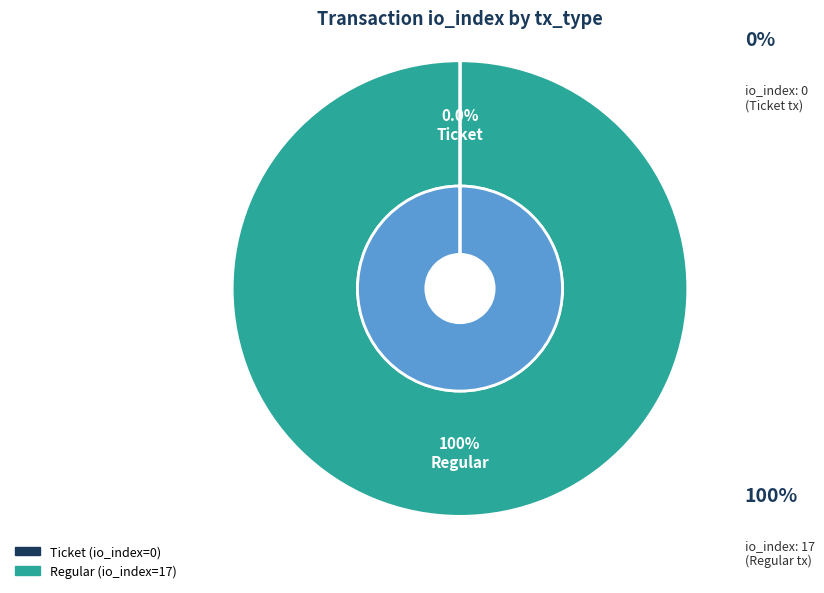

Count the number of slices in the pie.

2